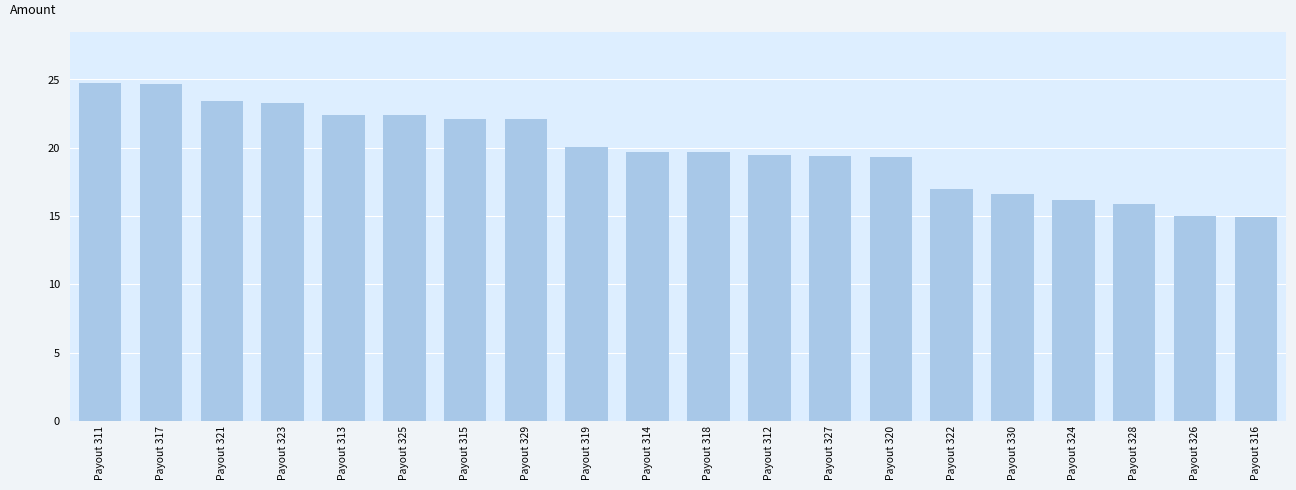

How many values are below 19?

6